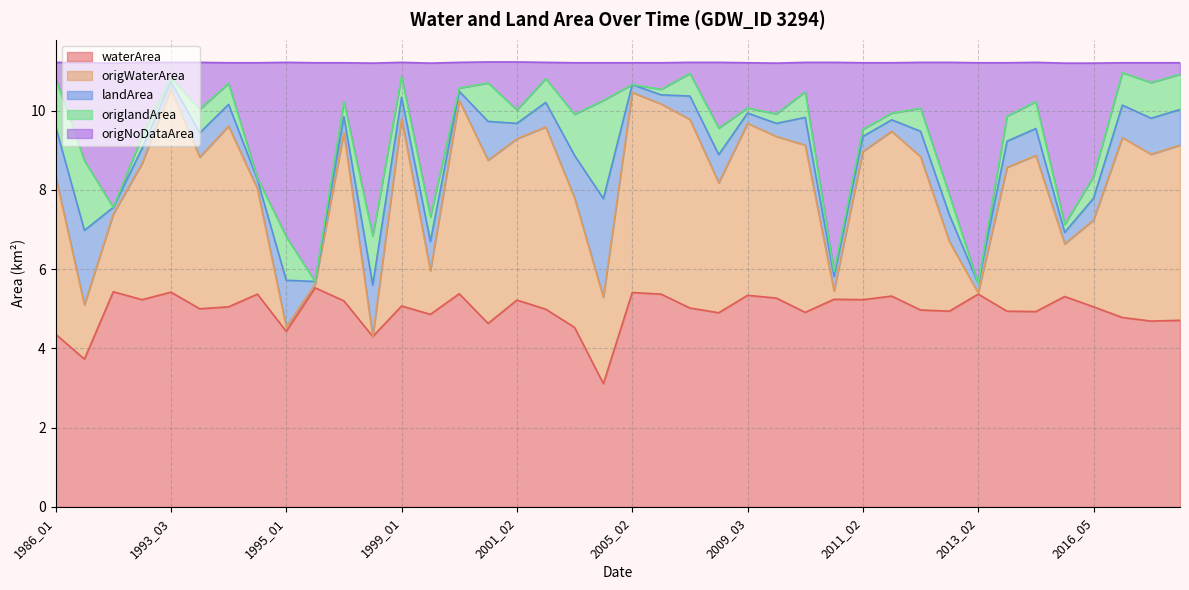

What is the highest value of the waterArea series?

5.5